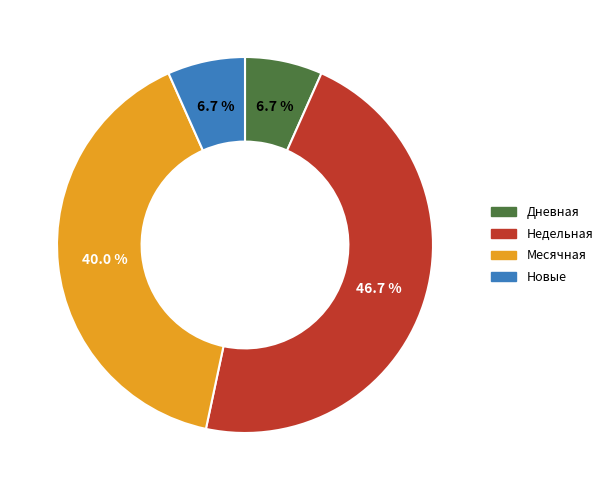

What percentage do Дневная and Недельная together represent?

53.3%